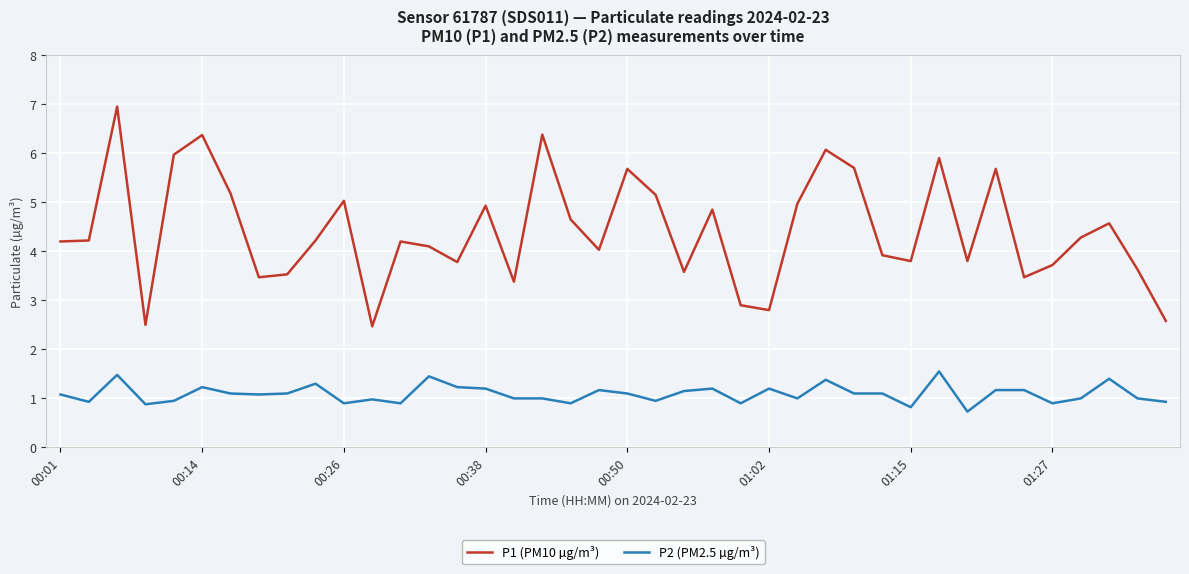

What is the difference between the maximum and minimum values in the P1 (PM10 µg/m³) series?

4.5